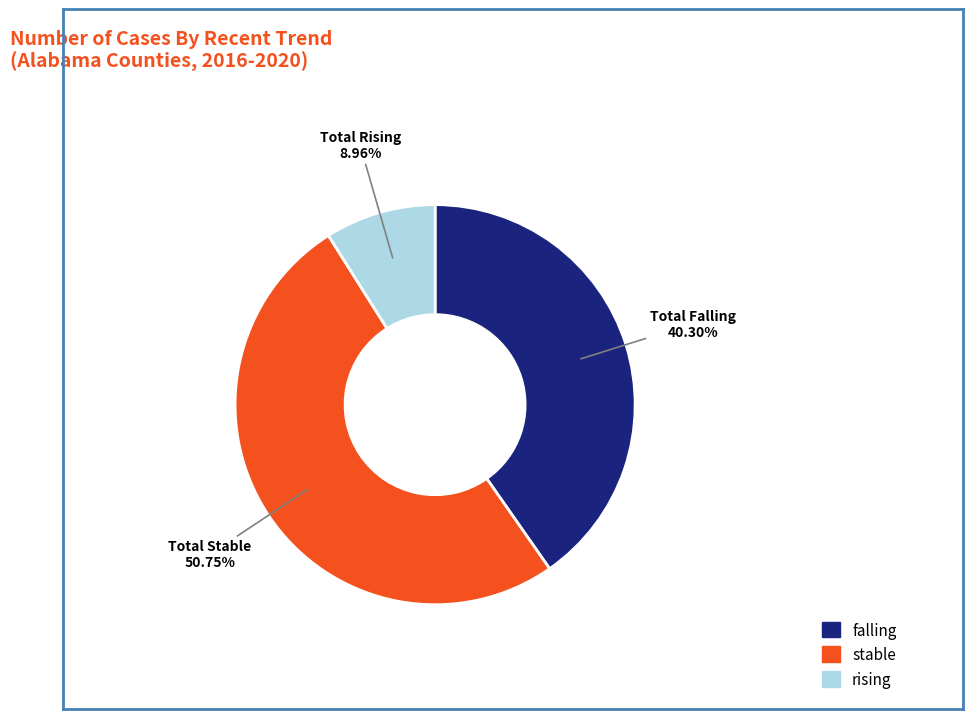

What is the smallest slice in the pie chart?

rising